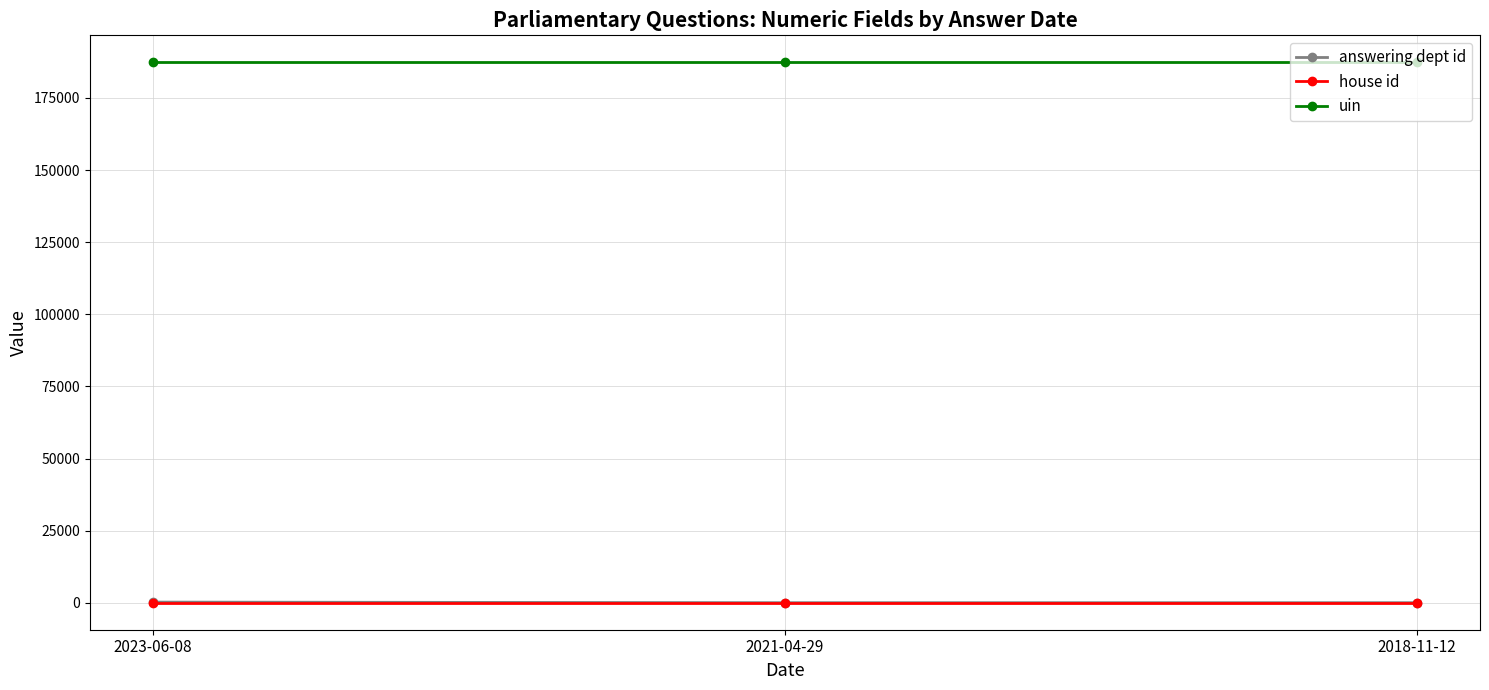

What is the difference between the maximum and minimum values in the answering dept id series?

198